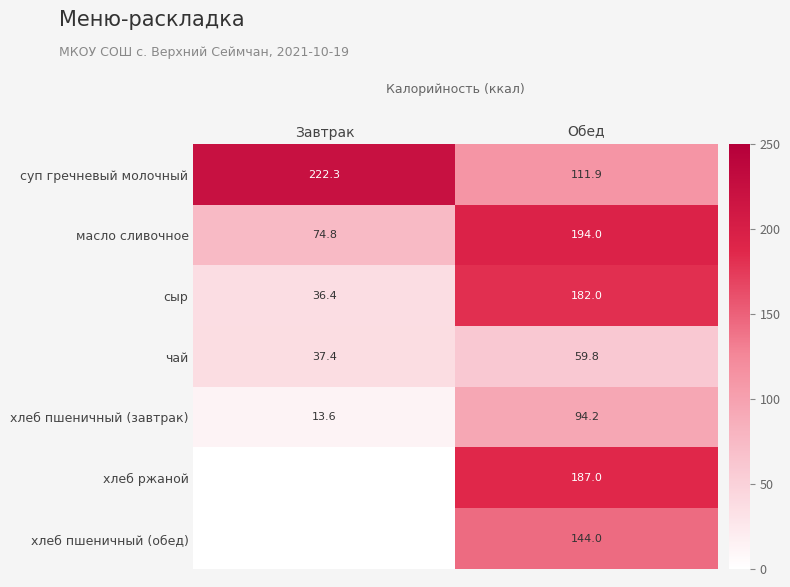

Is the value of сыр at Обед greater than the value of масло сливочное at Завтрак?

Yes